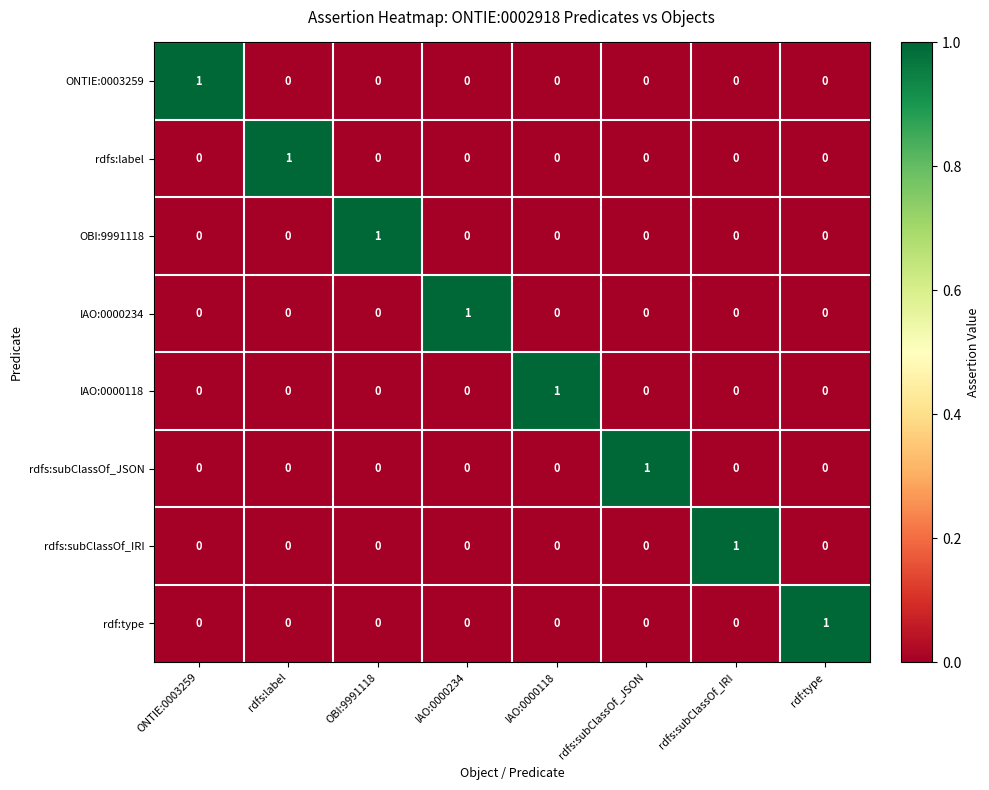

The value of IAO:0000118 at rdfs:subClassOf_JSON is 0. True or false?

True